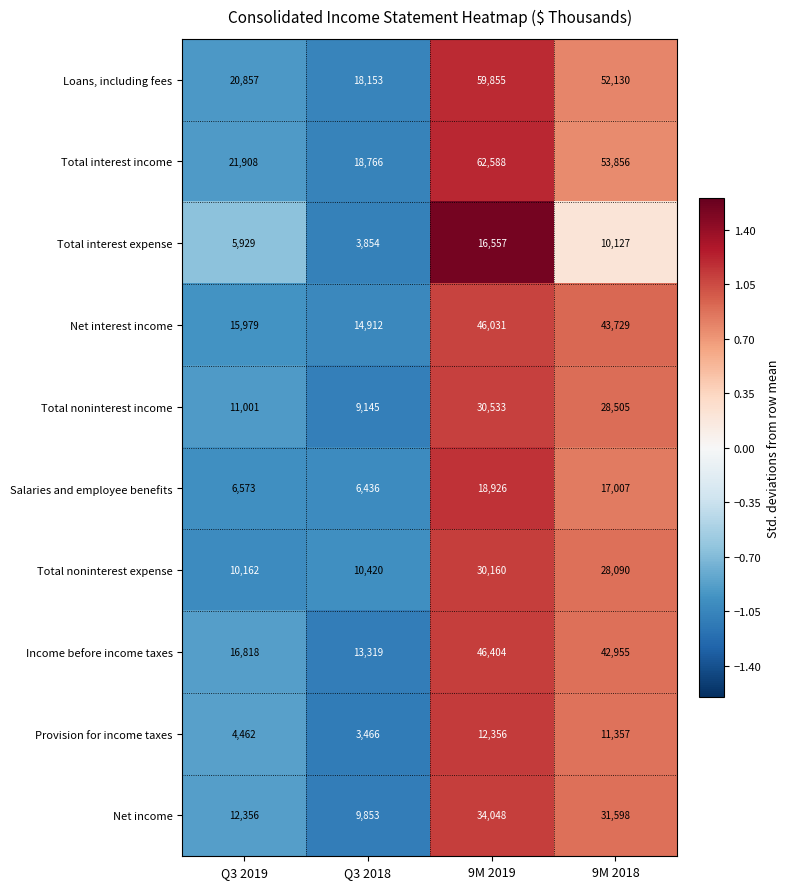

At which category is the sum across all series the highest?

9M 2019